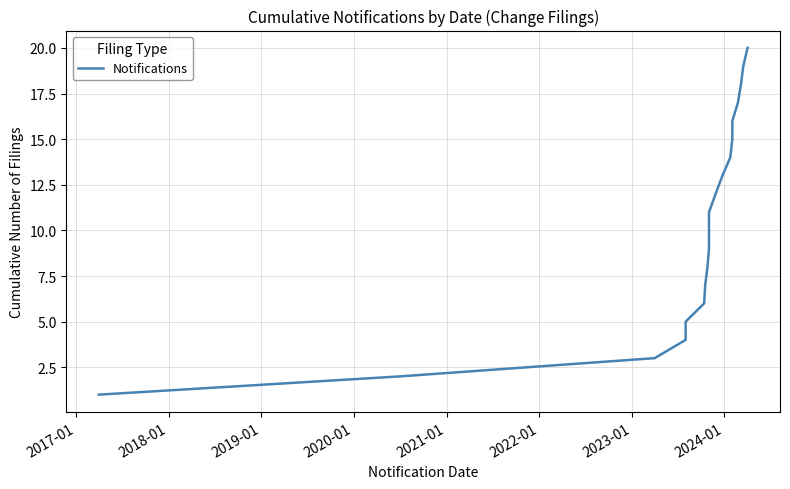

How many values are below 11?

10